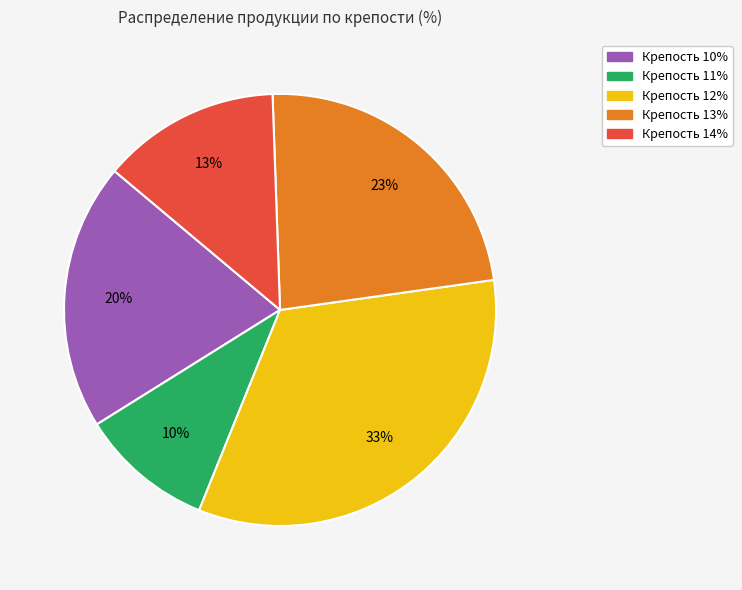

Combined, do Крепость 12% and Крепость 13% account for over 50%?

Yes